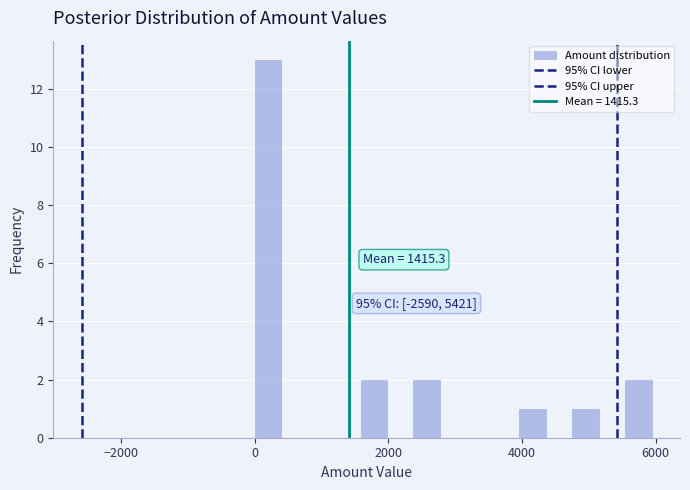

Read against the x-axis, roughly where is the centre of the tallest bar?

200